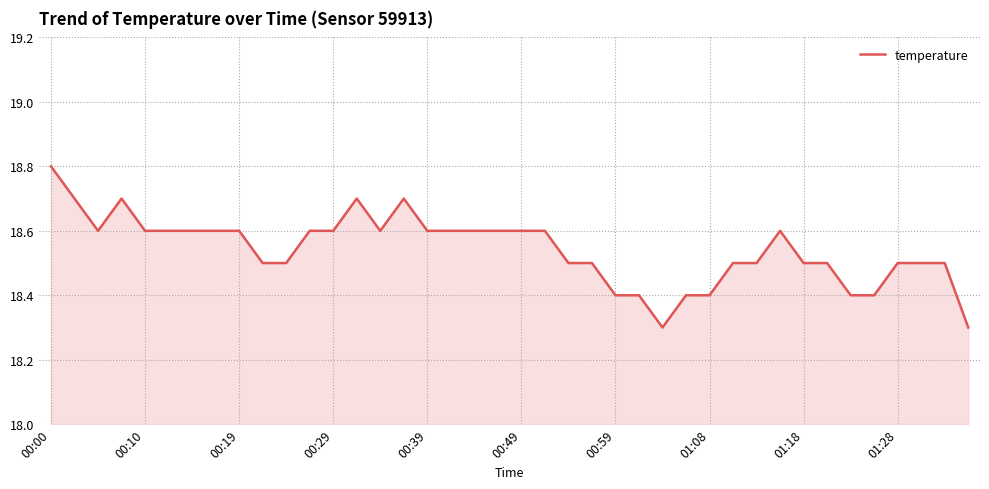

The value at 00:19 is 32.7. True or false?

False